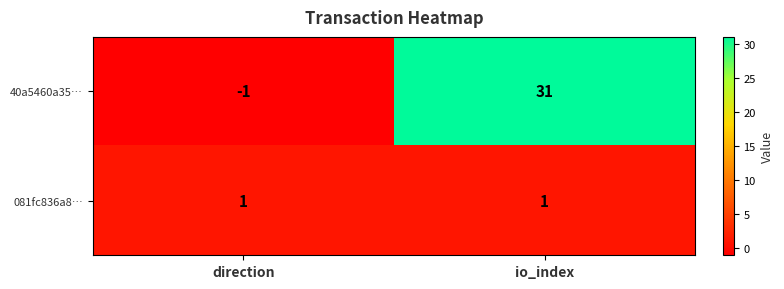

How many series are shown in this chart?

2